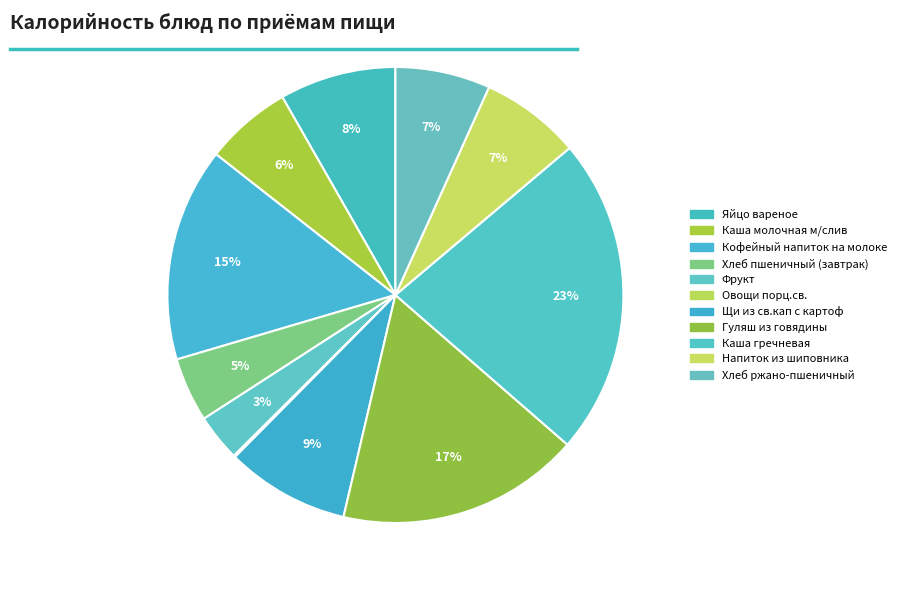

Rank the categories by value from lowest to highest.

Овощи порц.св., Фрукт, Хлеб пшеничный (завтрак), Каша молочная м/слив, Хлеб ржано-пшеничный, Напиток из шиповника, Яйцо вареное, Щи из св.кап с картоф, Кофейный напиток на молоке, Гуляш из говядины, Каша гречневая